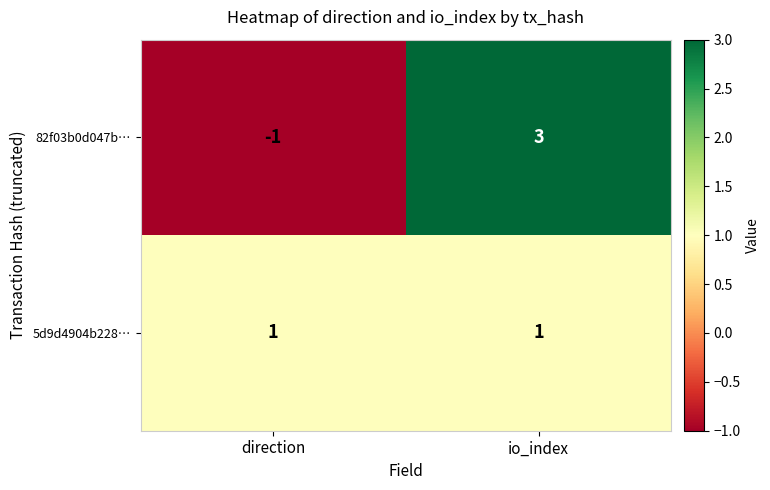

Rank the series by their maximum value, from lowest to highest.

5d9d4904b228…, 82f03b0d047b…